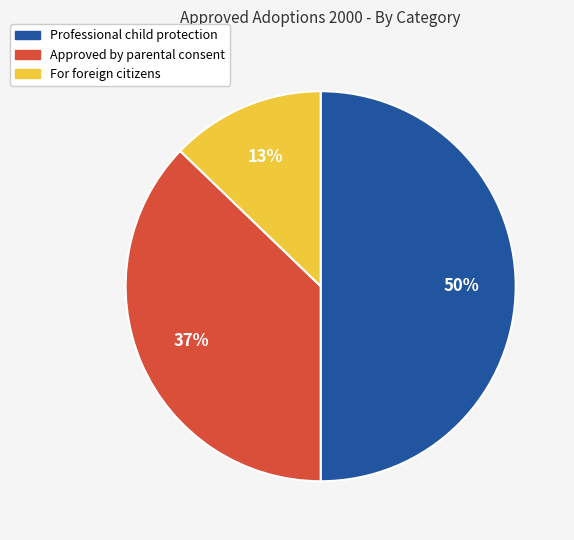

Is the sum of Approved by parental consent and Professional child protection greater than half?

Yes